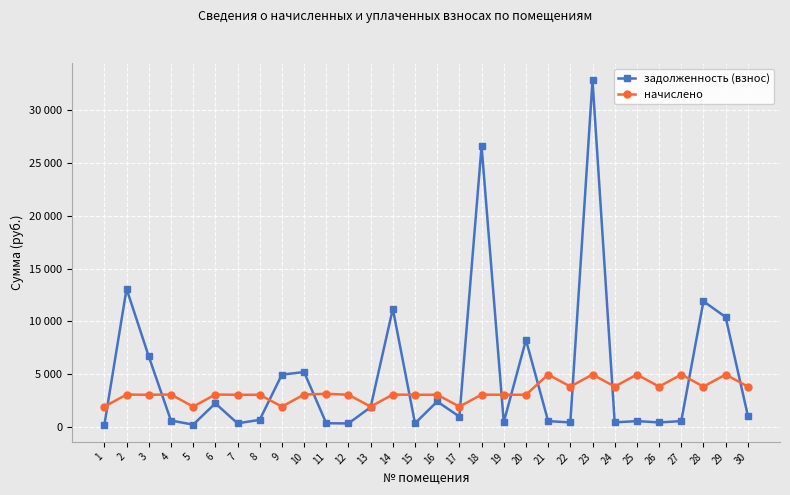

Between 8 and 12, which series saw the biggest shift?

задолженность (взнос)